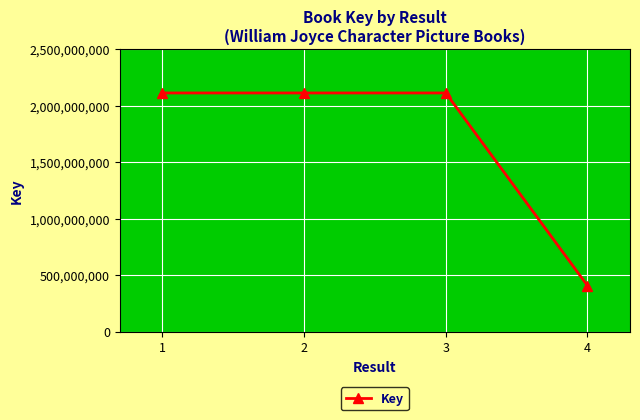

What is the change in value from 1 to 4?

-1706781141